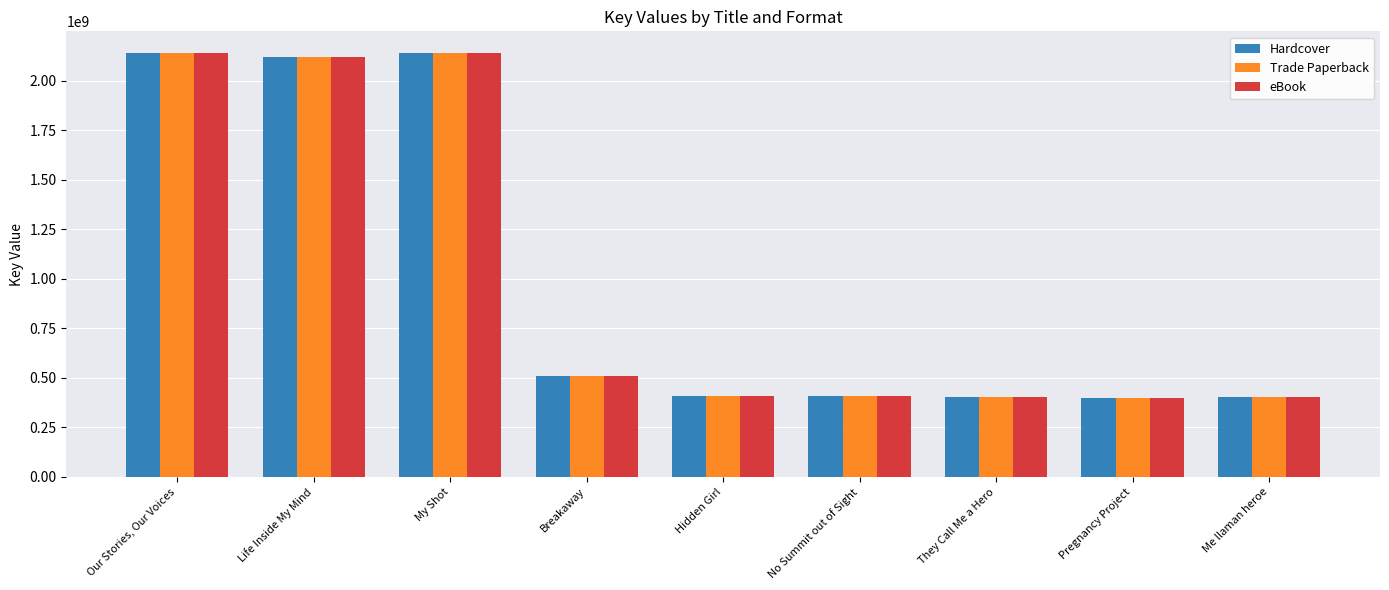

At how many categories does at least one series exceed 1608816584?

3